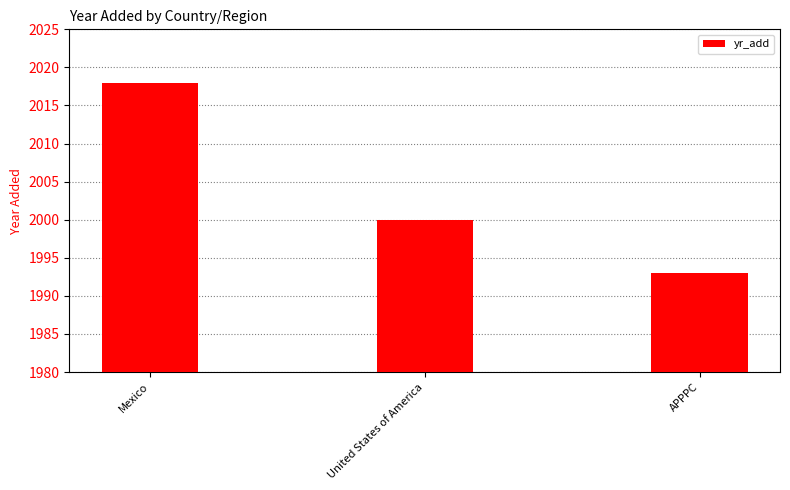

List the labels in order of value, largest first.

Mexico, United States of America, APPPC